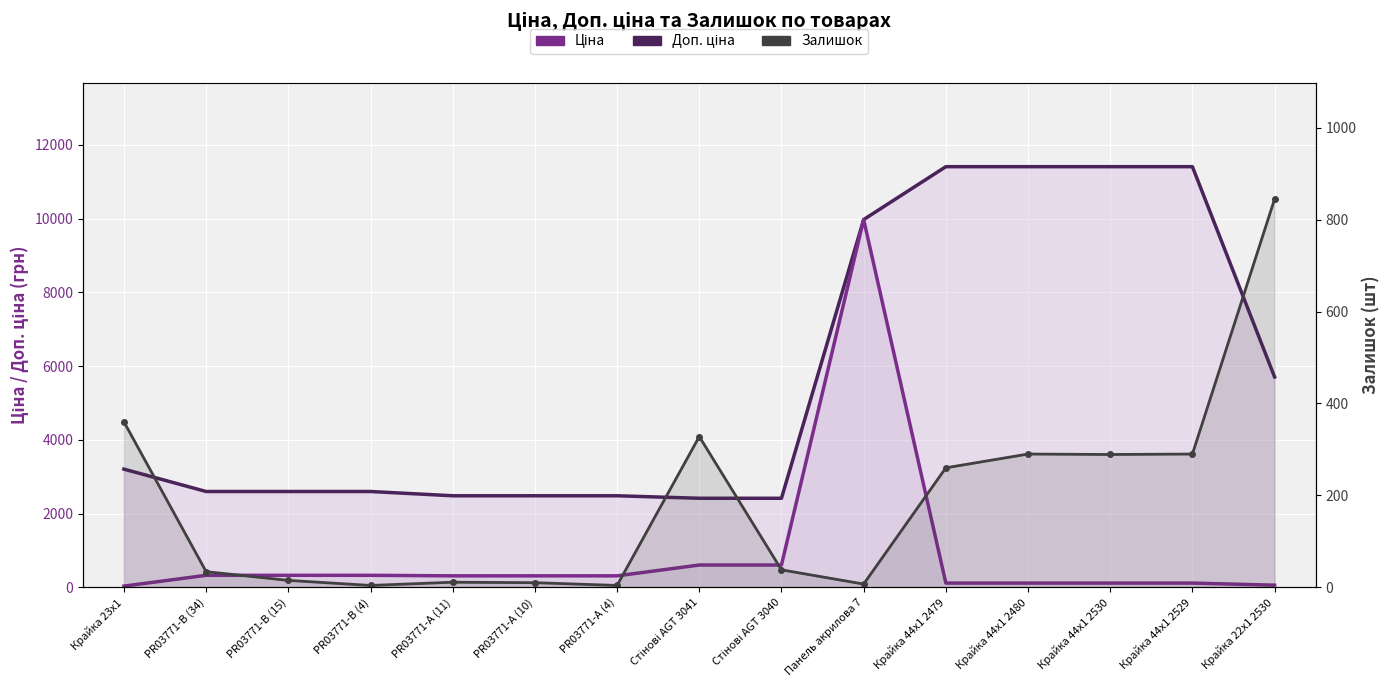

Rank the series at Стінові AGT 3040 from lowest to highest value.

Залишок, Ціна, Доп. ціна